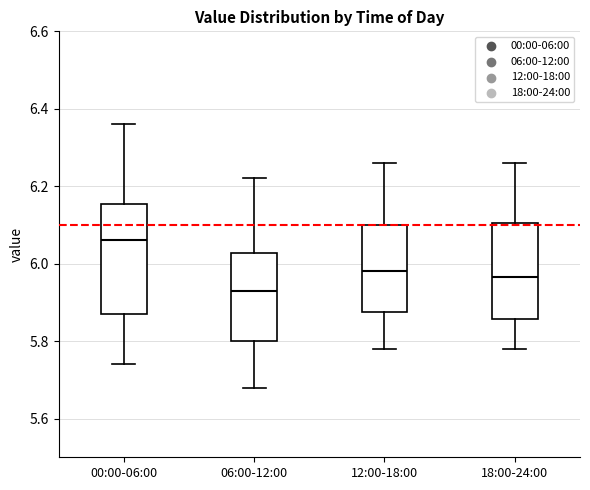

Reading left to right, transcribe this box plot: for each box, give where its median line is, the range the box spans, and where its two whiskers end, as read against the y-axis. The values are not printed on the chart, so give them approximately, as read against the axis.

00:00-06:00: median 6.06, box 5.88 to 6.16, whiskers 5.74 to 6.36
06:00-12:00: median 5.94, box 5.80 to 6.02, whiskers 5.68 to 6.22
12:00-18:00: median 5.98, box 5.88 to 6.10, whiskers 5.78 to 6.26
18:00-24:00: median 5.96, box 5.86 to 6.10, whiskers 5.78 to 6.26